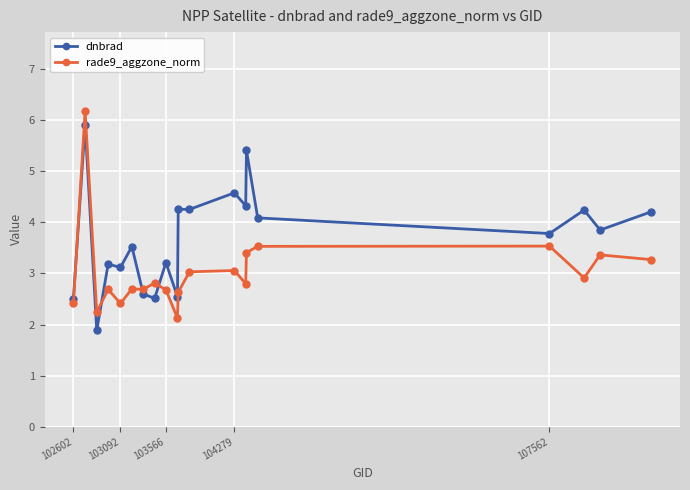

What is the sum of all rade9_aggzone_norm values?

60.5